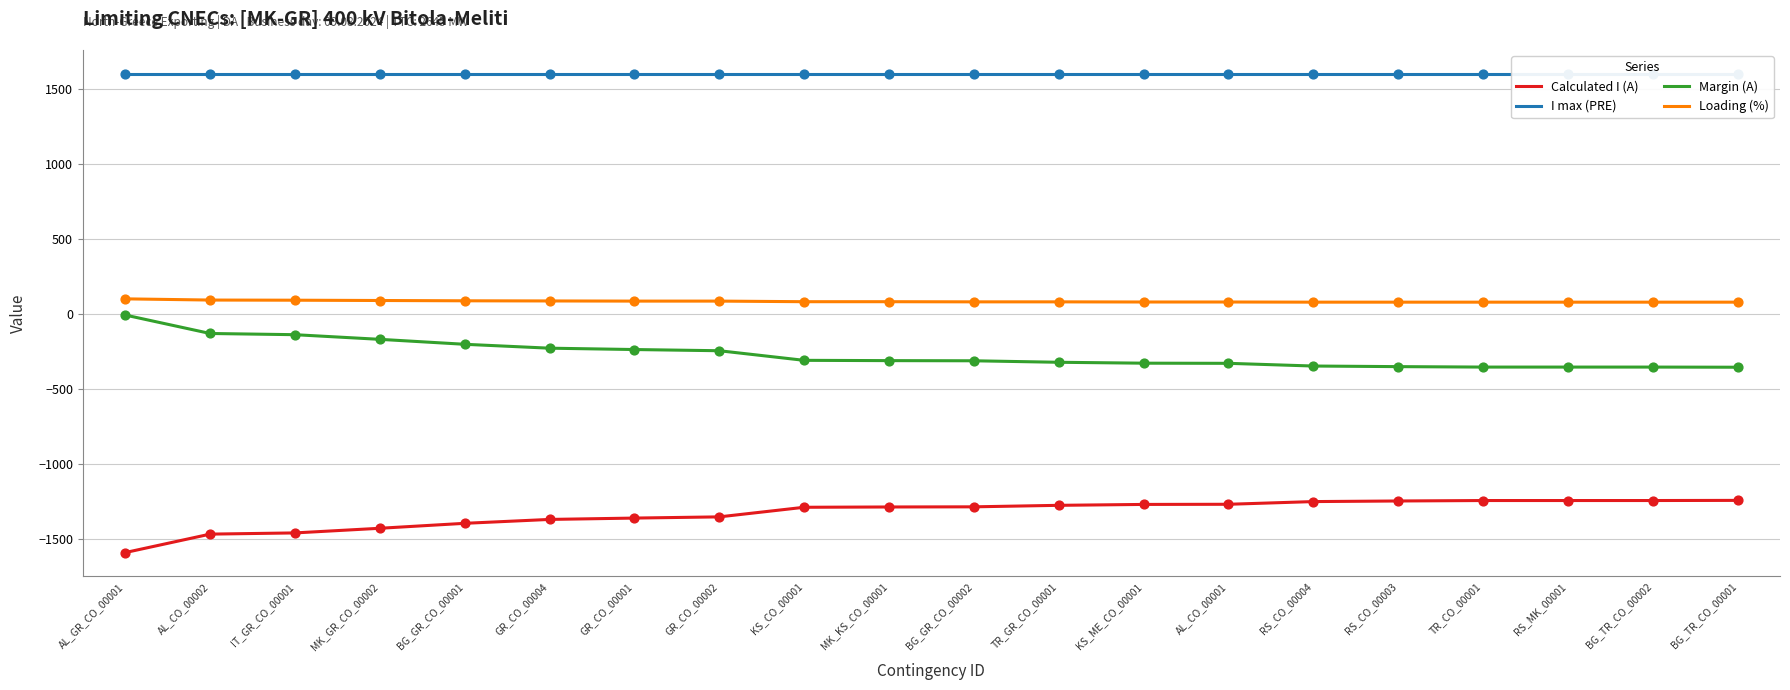

Is the value of Margin (A) at RS_CO_00003 greater than the value of Loading (%) at BG_GR_CO_00001?

No